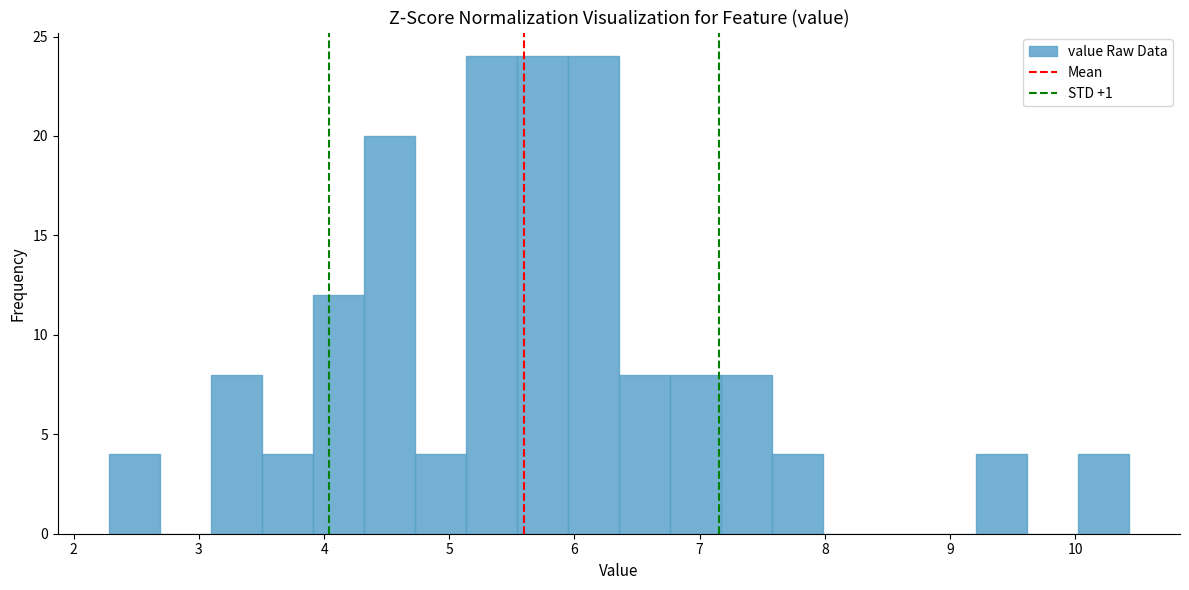

Reading left to right, transcribe this chart: for each bar, give the range it covers on the x-axis and its height. Neither the bar edges nor the heights are printed on the chart, so give them approximately, as read against the axes.

2.3 to 2.7: 4
2.7 to 3.1: 0
3.1 to 3.5: 8
3.5 to 3.9: 4
3.9 to 4.3: 12
4.3 to 4.7: 20
4.7 to 5.1: 4
5.1 to 5.5: 24
5.5 to 5.9: 24
5.9 to 6.4: 24
6.4 to 6.8: 8
6.8 to 7.2: 8
7.2 to 7.6: 8
7.6 to 8.0: 4
8.0 to 8.4: 0
8.4 to 8.8: 0
8.8 to 9.2: 0
9.2 to 9.6: 4
9.6 to 10.0: 0
10.0 to 10.4: 4